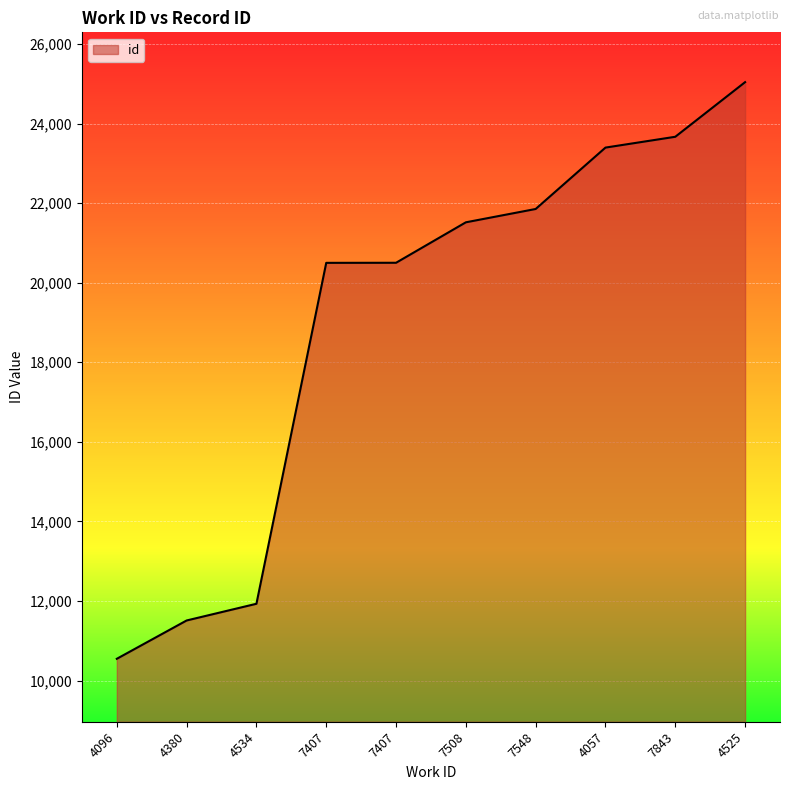

Reading left to right, transcribe all the data shown in this chart.

10547	11510	11930	20499	20501	21518	21853	23396	23668	25041